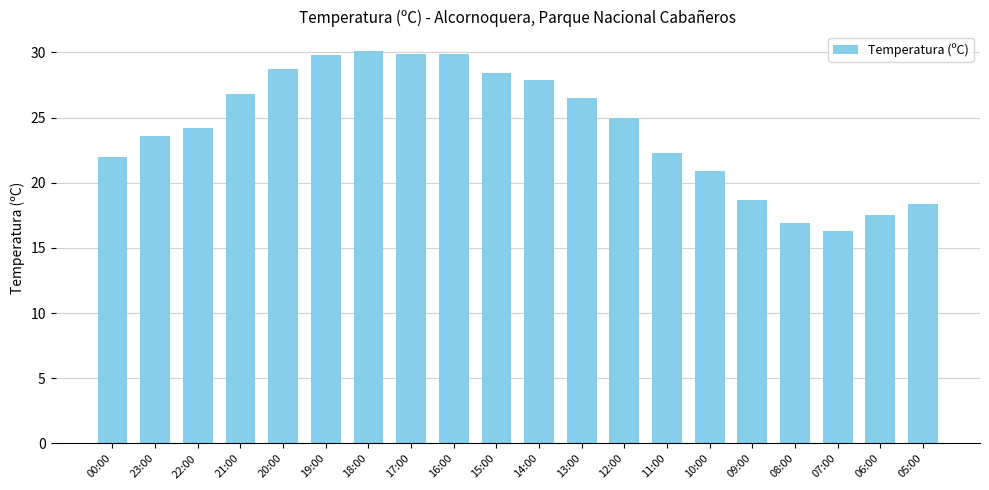

What value does the data have at 08:00?

16.9